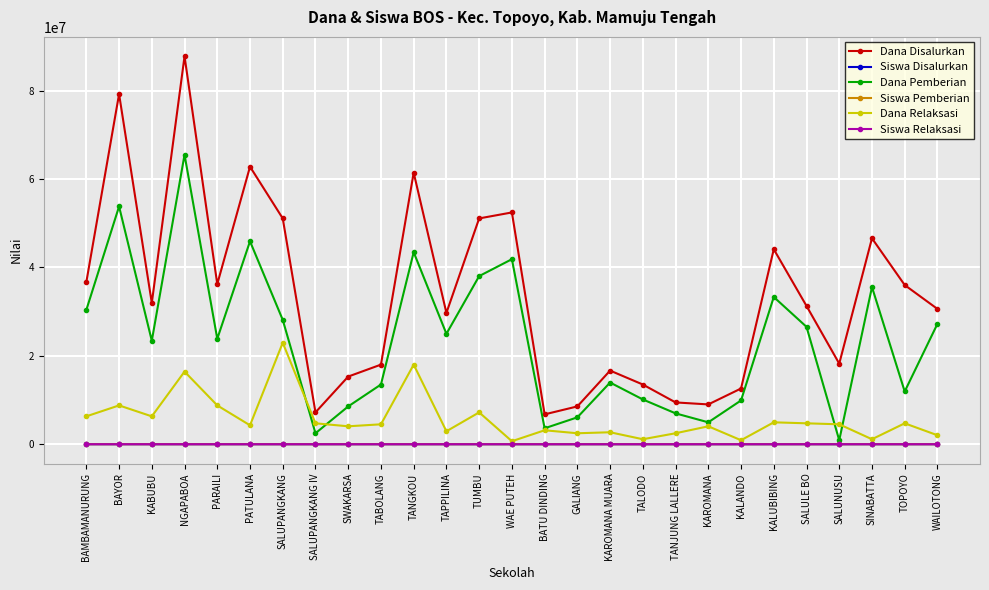

Which series changed the most between TALODO and SINABATTA?

Dana Disalurkan